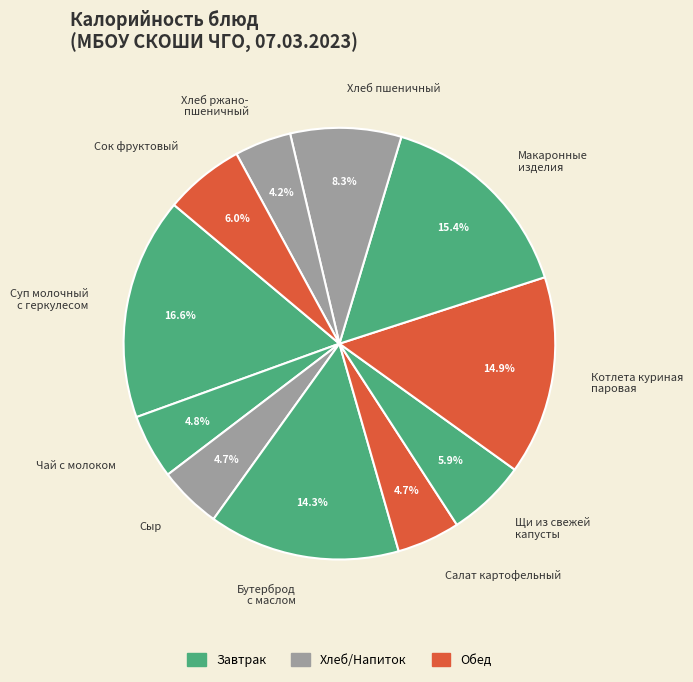

To the nearest percent, what portion does Хлеб пшеничный represent?

8%